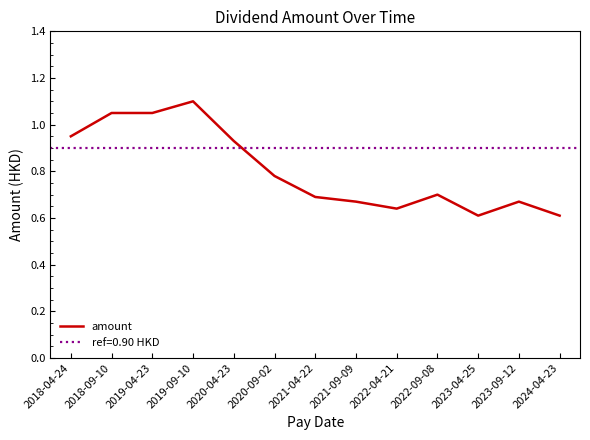

At which category does the data reach its first local peak?

2019-09-10